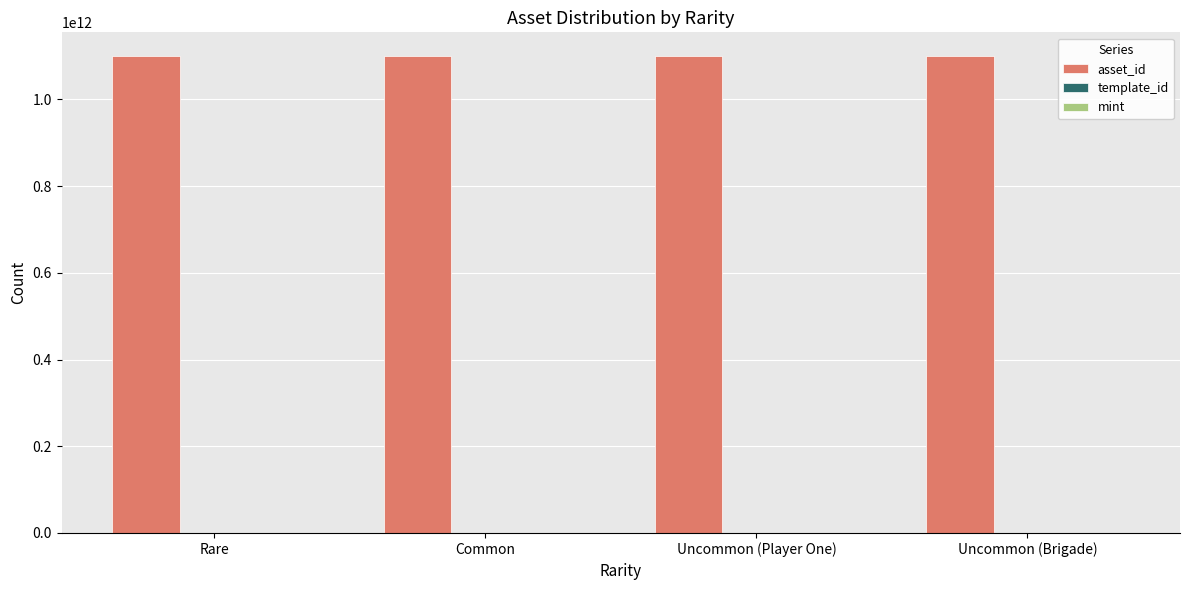

Is it true that asset_id equals 1099918930643 at Uncommon (Player One)?

True